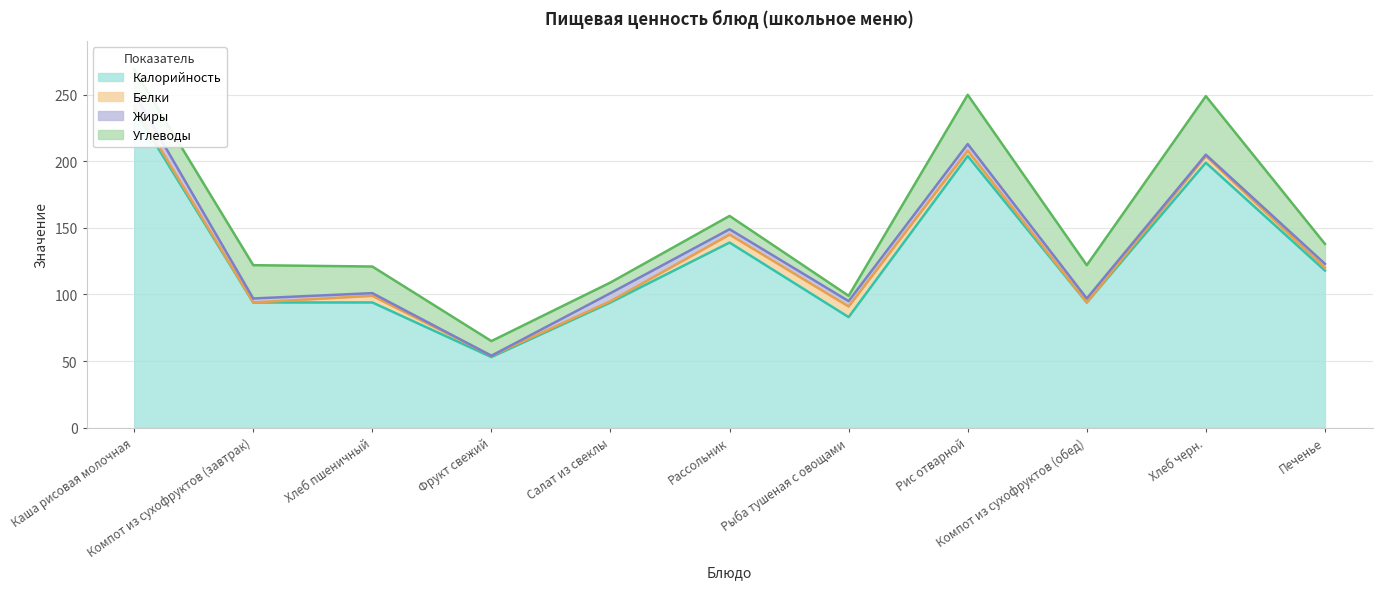

What position from the right is Рассольник?

6